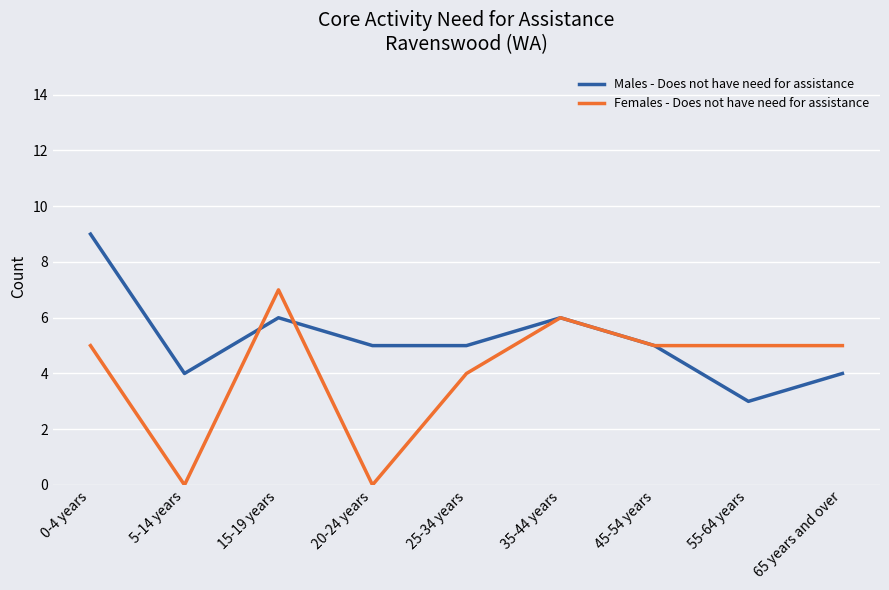

Which series has the largest range (max minus min)?

Females - Does not have need for assistance